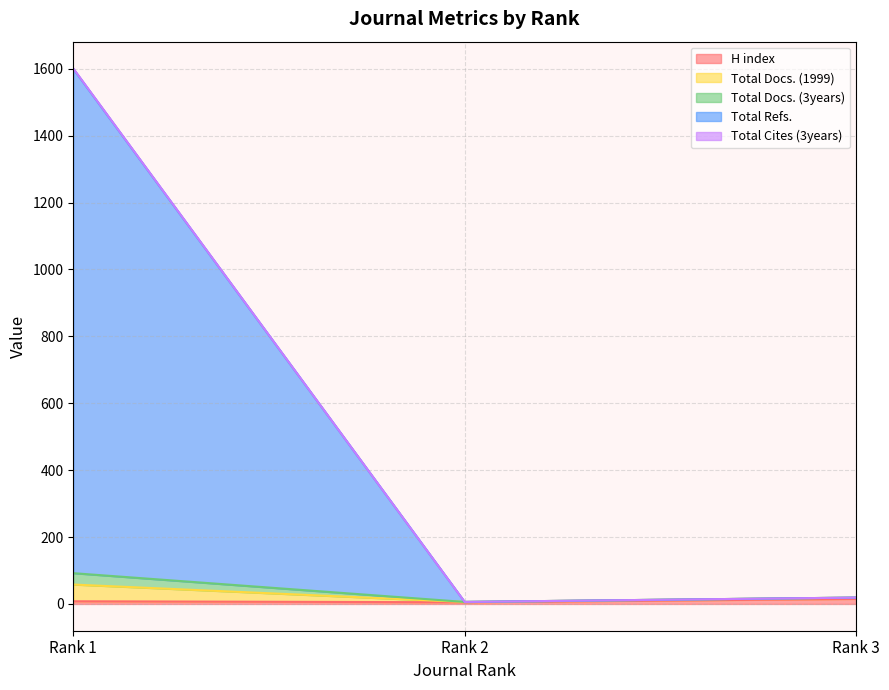

Does the chart have visible grid lines?

Yes